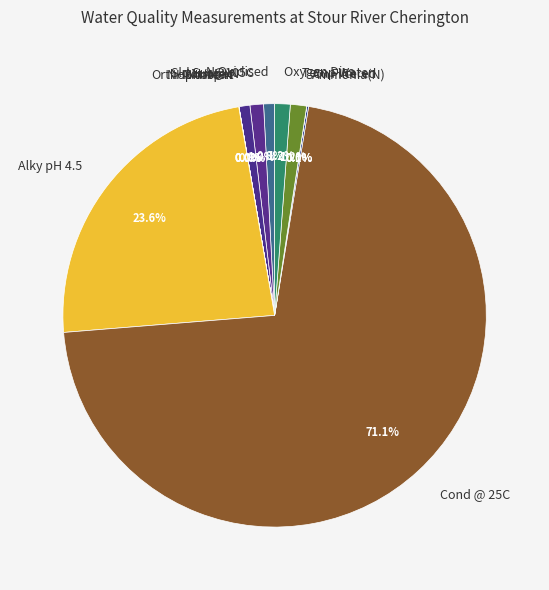

What is the ratio of the value at Alky pH 4.5 to the value at Nitrate-N?

28.3